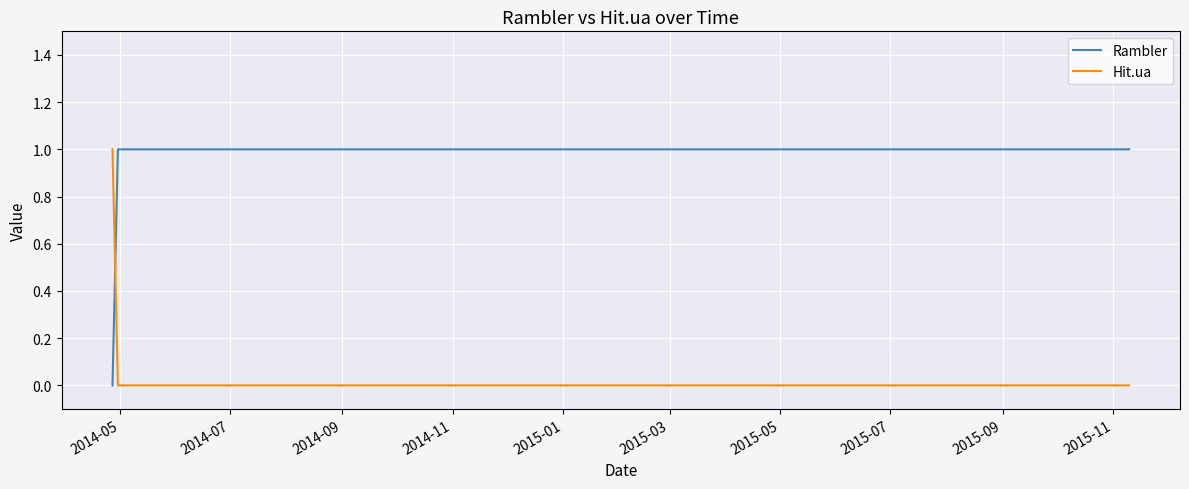

Does the chart display data point markers on the line(s)?

No